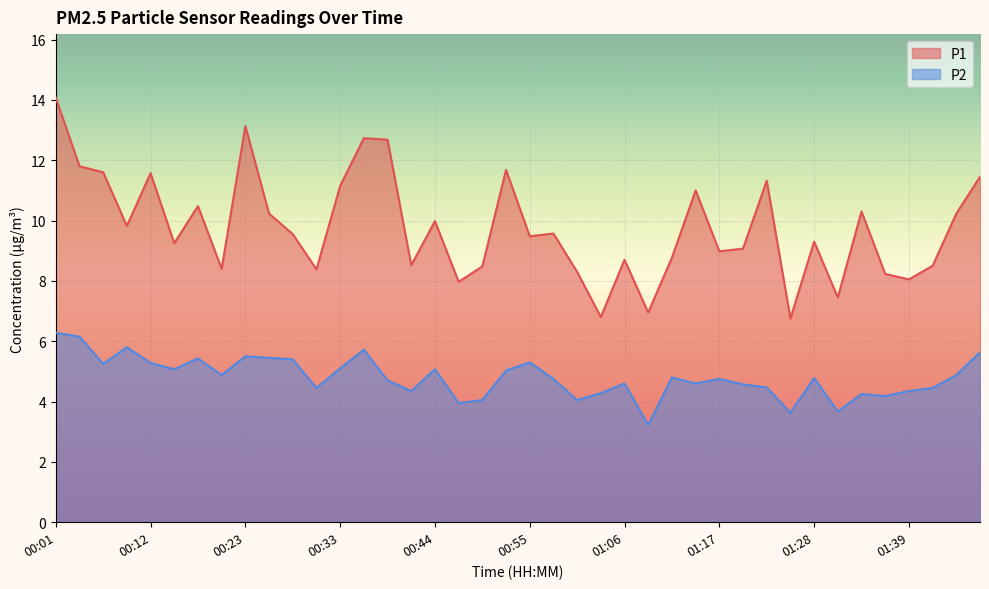

How many lines are shown in the chart?

2